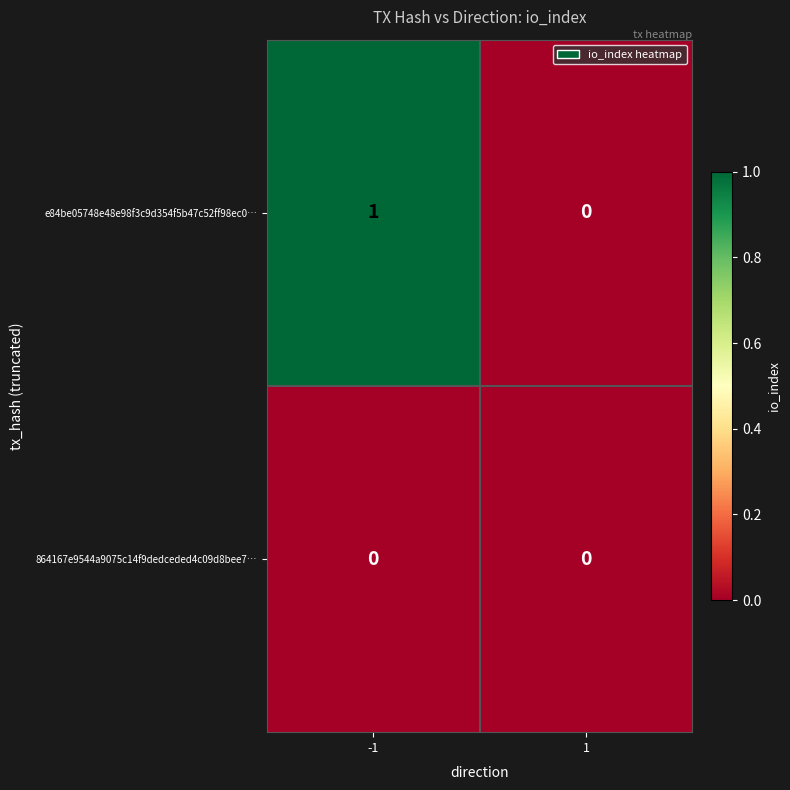

List the series in order of their overall mean, highest first.

e84be05748e48e98f3c9d354f5b47c52ff98ec0…, 864167e9544a9075c14f9dedceded4c09d8bee7…